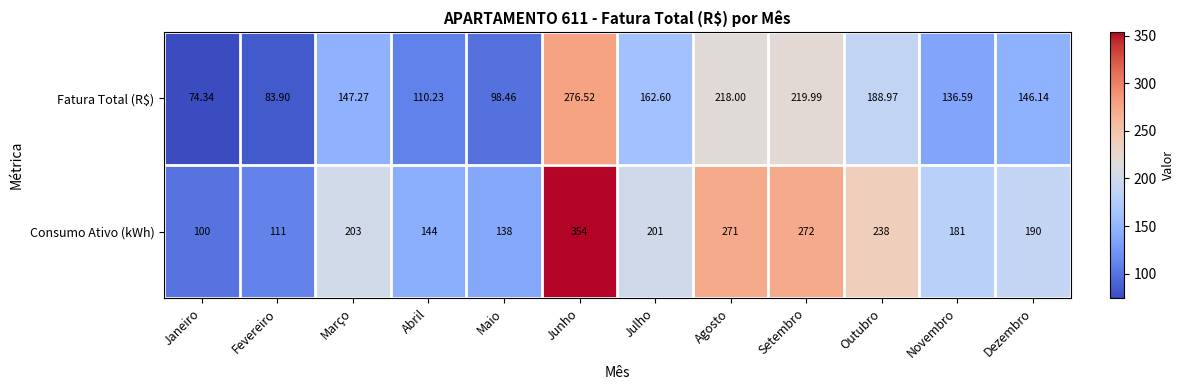

At which label is Fatura Total (R$) closest to 175?

Julho